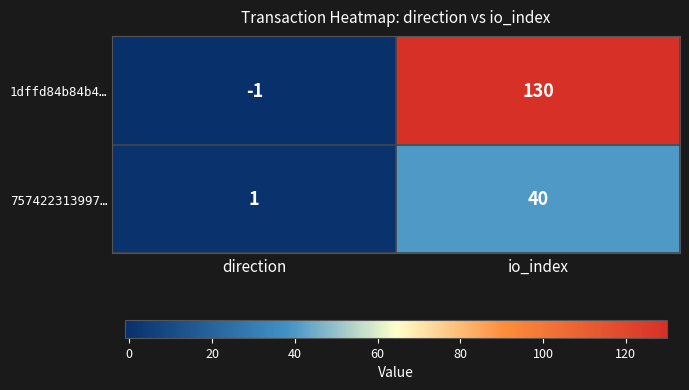

What is the difference between the highest and lowest values at io_index?

90